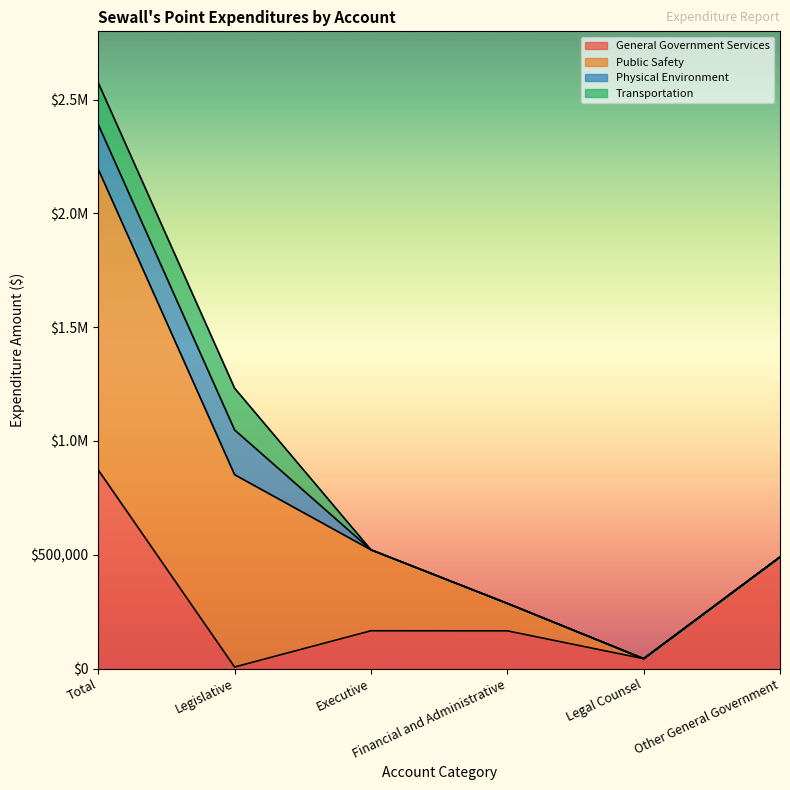

The Public Safety series shows -666027 at Other General Government. True or false?

False